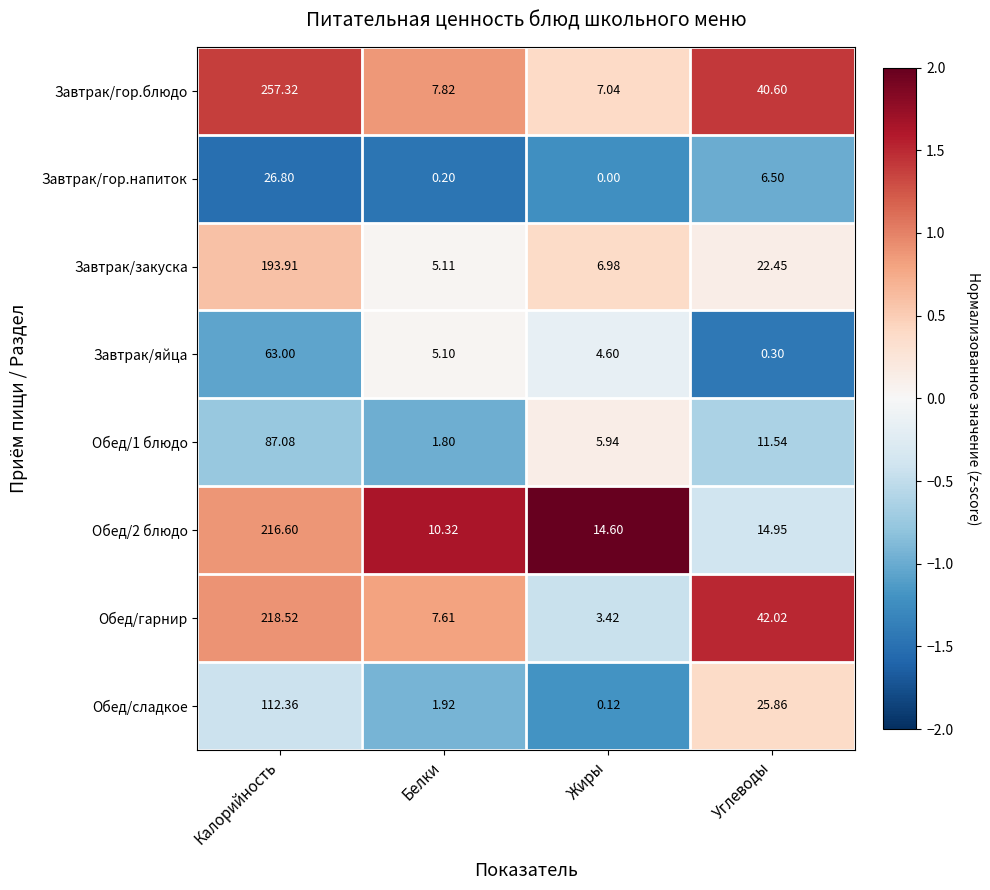

How many categories are shown in the chart?

4